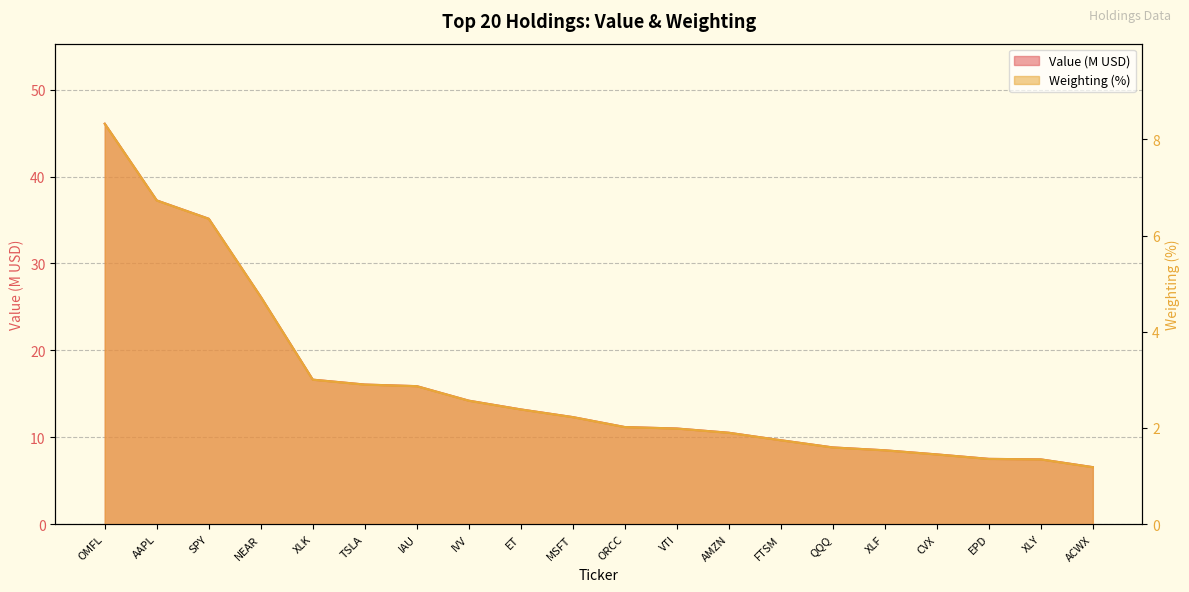

True or false: Weighting has more than 1 interior local peaks.

False